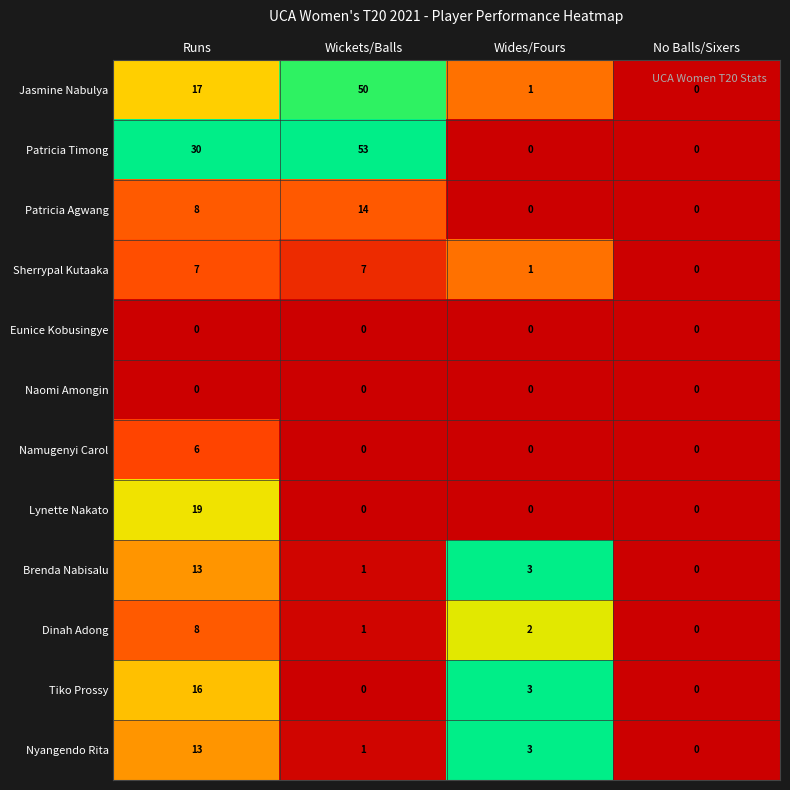

What is the spread (max minus min) of values at Runs?

30